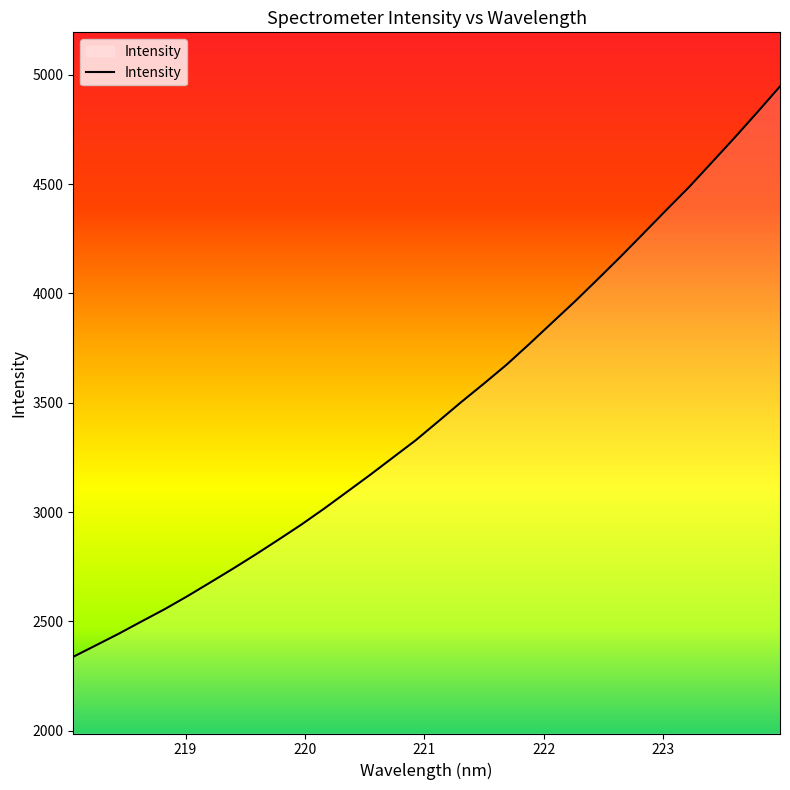

What is the maximum value shown in the chart?

4946.7